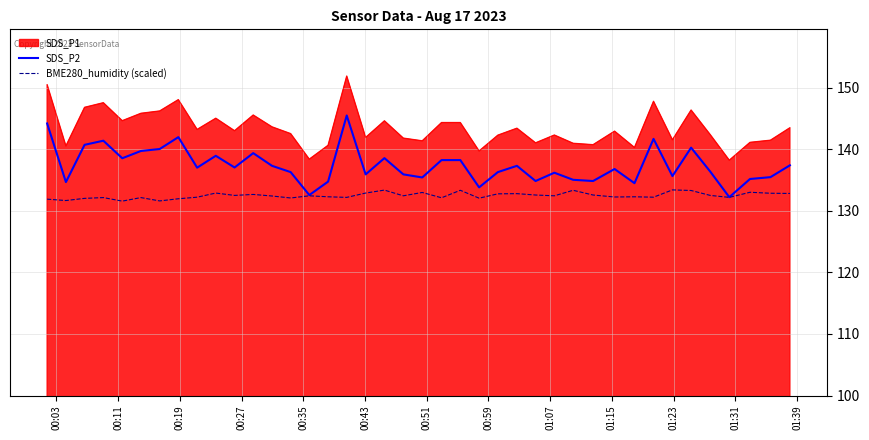

What is the greatest value displayed?

151.9